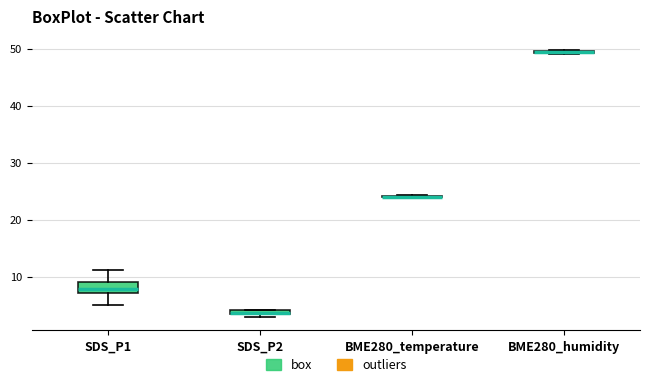

Where is the lower edge of the box for BME280_humidity on the y-axis? The values are not printed on the chart, so give them approximately, as read against the axis.

49